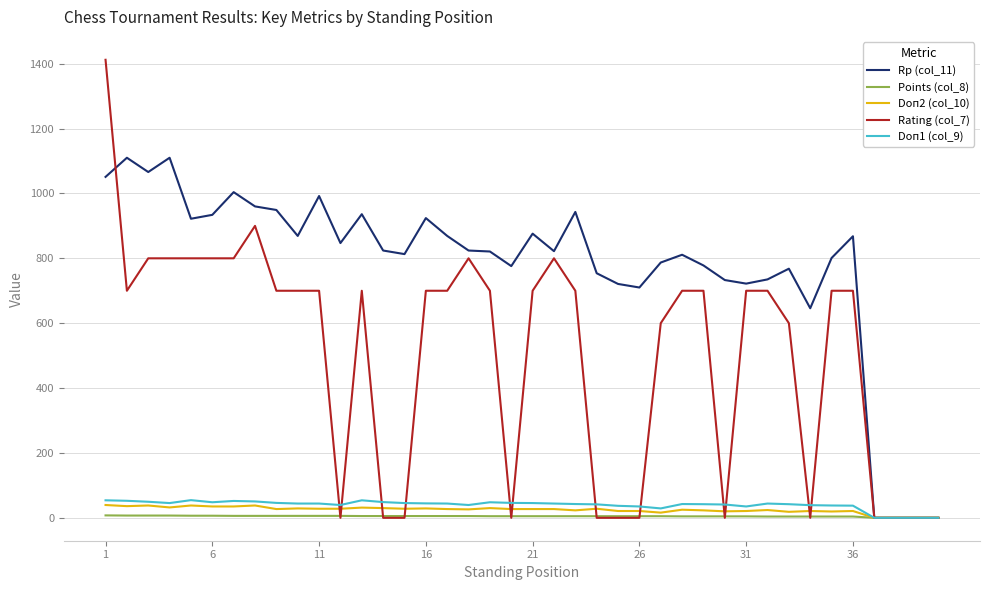

Which series has the widest spread of values?

Rating (col_7)